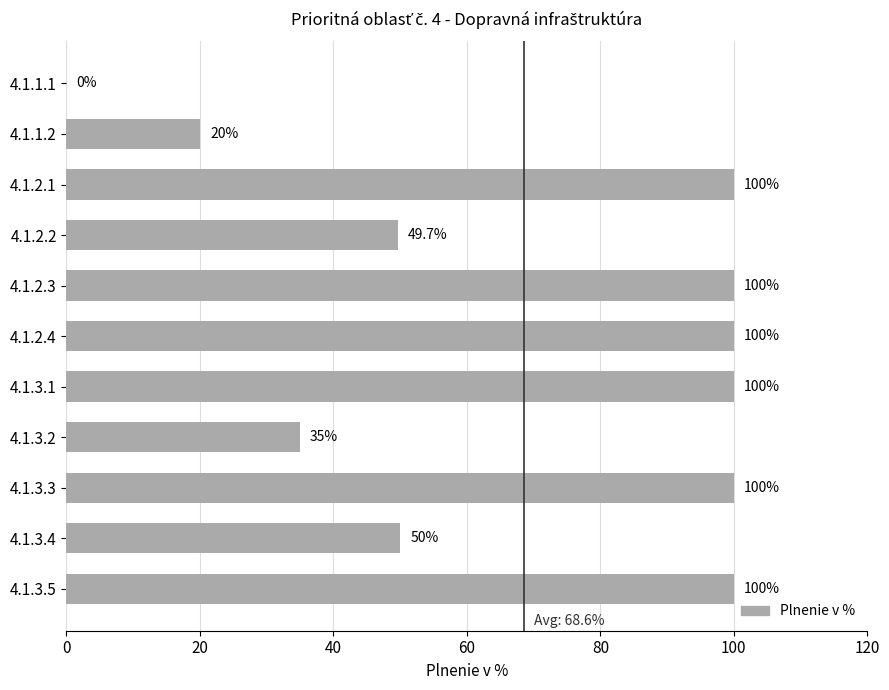

The chart shows a value of 35.0 at 4.1.3.2. True or false?

True